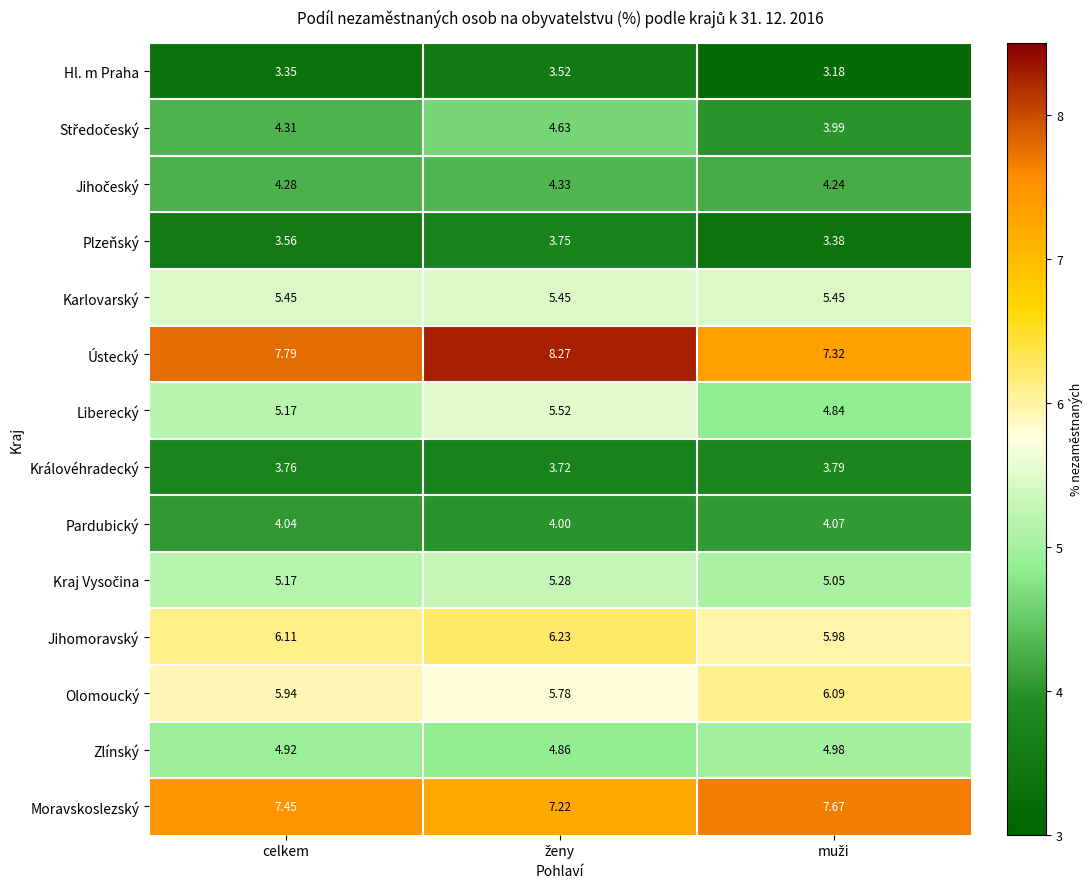

Which series has the largest range (max minus min)?

Ústecký